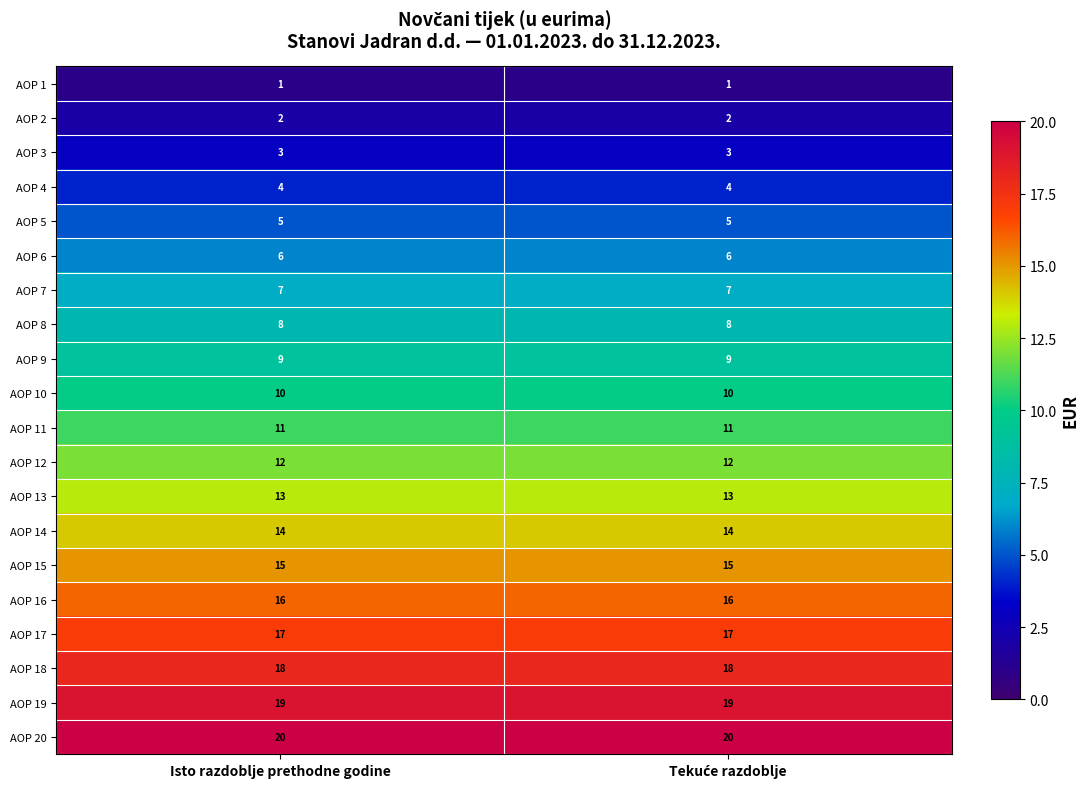

Is the value of AOP 2 at Isto razdoblje prethodne godine greater than the value of AOP 5 at Isto razdoblje prethodne godine?

No